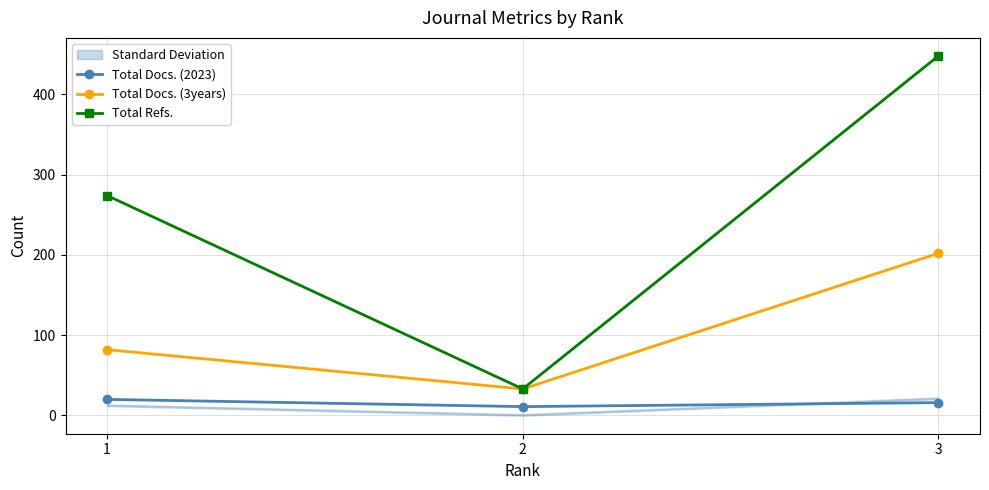

What is the total value across all series at 3?

666